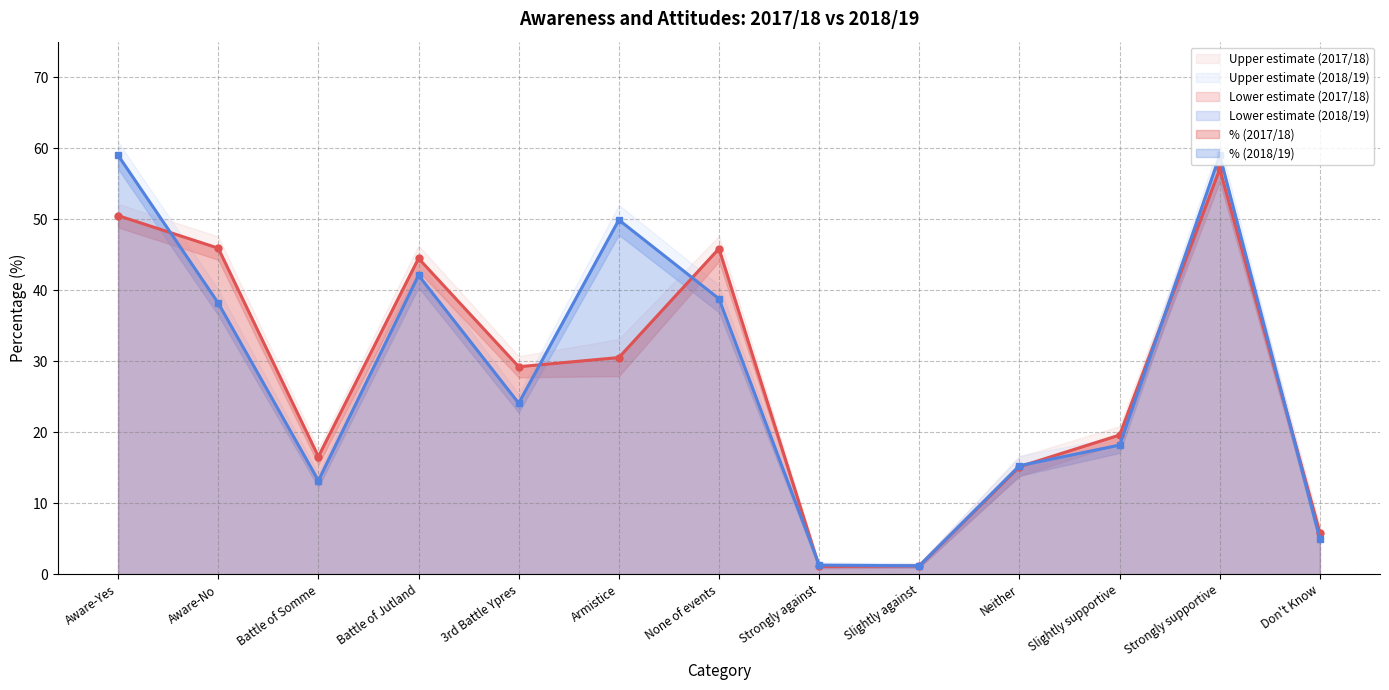

True or false: Lower estimate (2017/18) has more than 2 points higher than both neighbors.

True